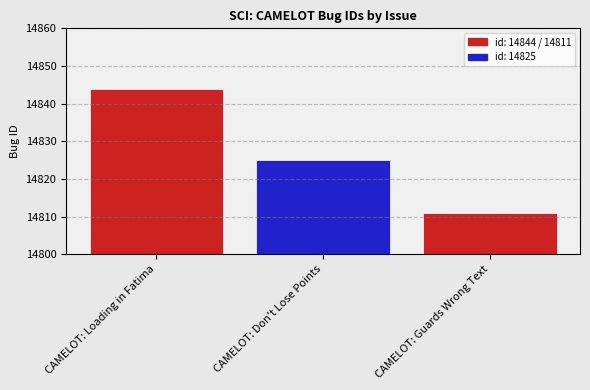

True or false: the data shows 14825 at CAMELOT: Don't Lose Points.

True